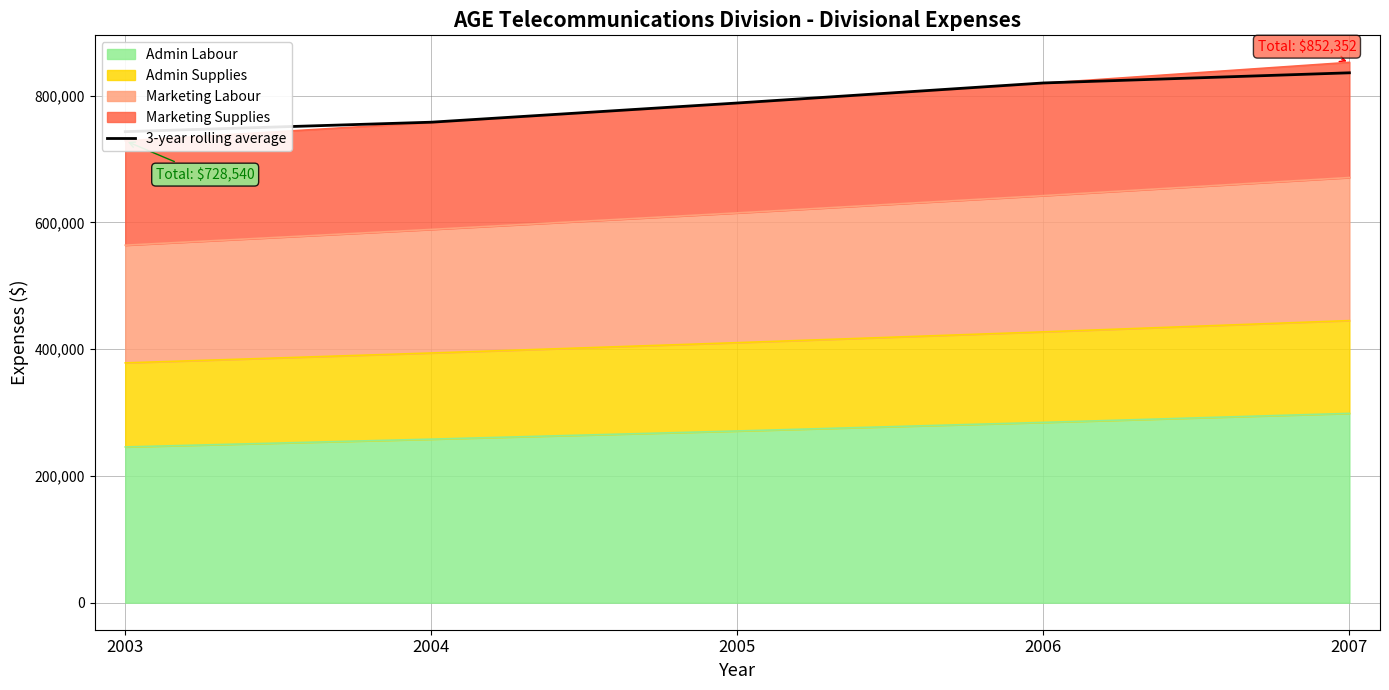

How many lines are shown in the chart?

1